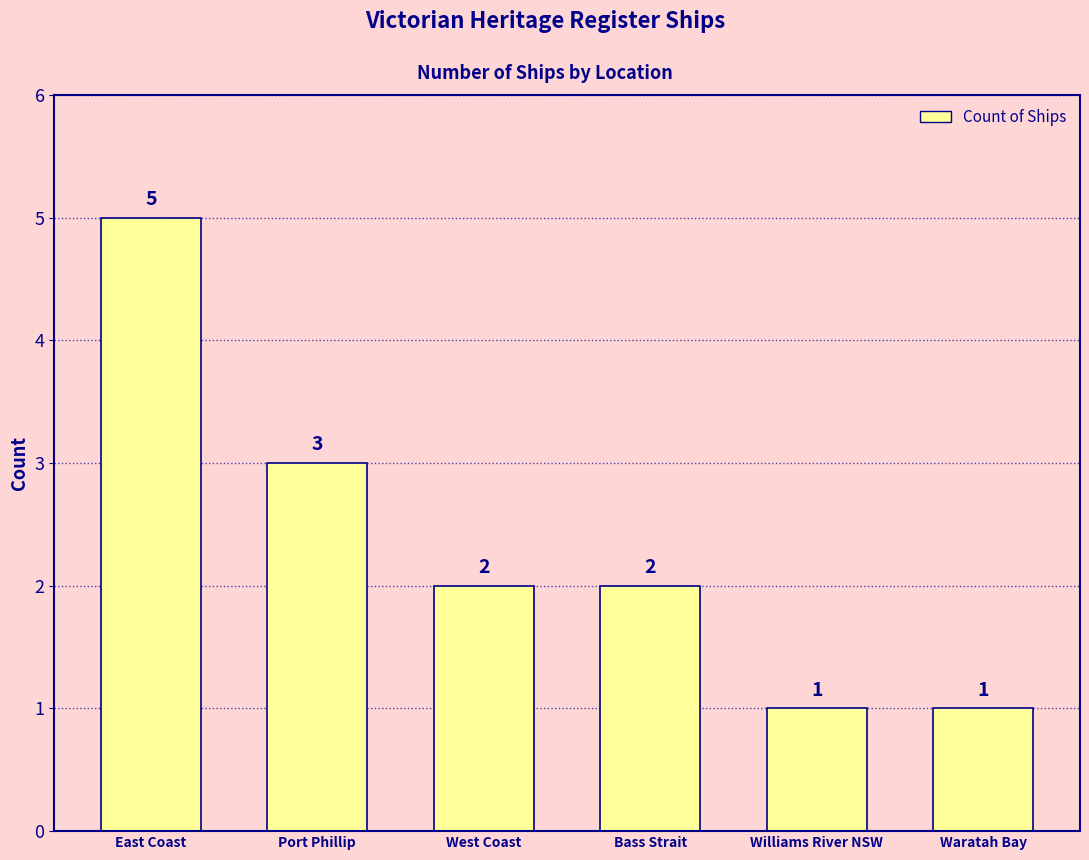

Does the chart contain any negative values?

No